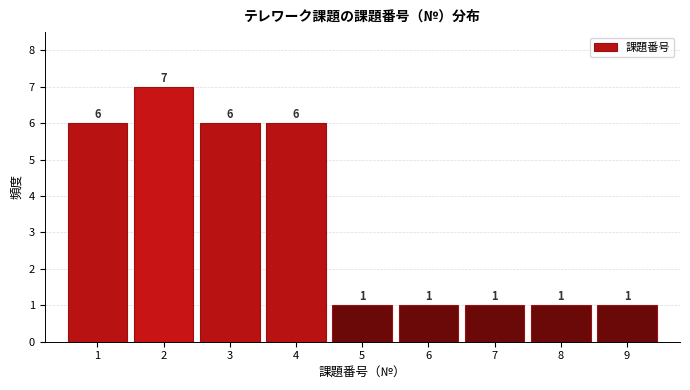

Reading left to right, transcribe this chart: for each bar, give the range it covers on the x-axis and its height.

0.5 to 1.5: 6
1.5 to 2.5: 7
2.5 to 3.5: 6
3.5 to 4.5: 6
4.5 to 5.5: 1
5.5 to 6.5: 1
6.5 to 7.5: 1
7.5 to 8.5: 1
8.5 to 9.5: 1